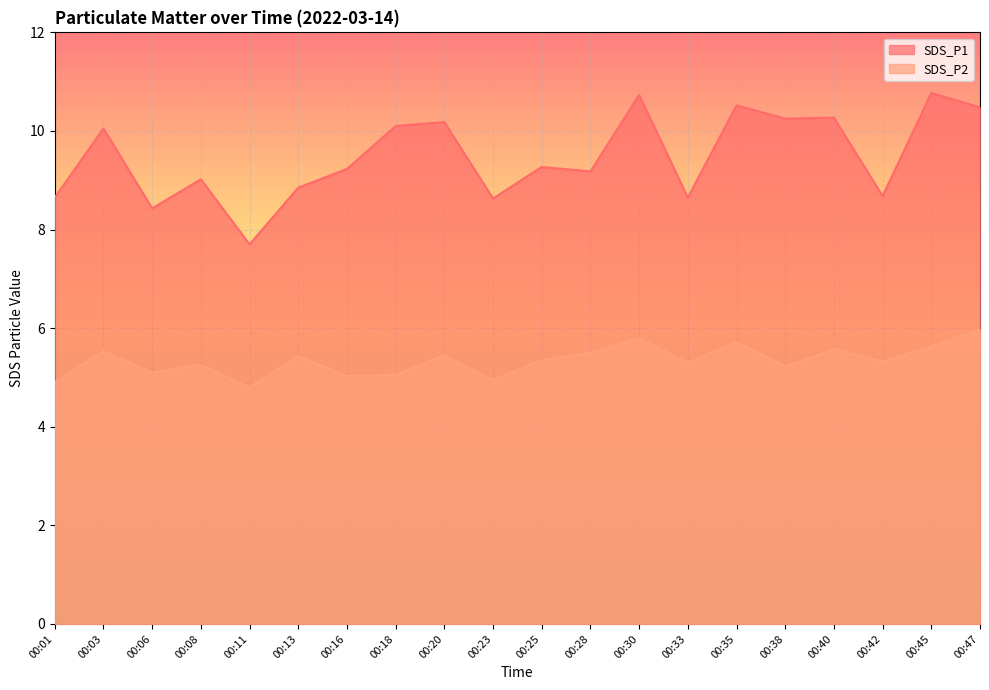

What is the sum of all SDS_P1 values?

189.6